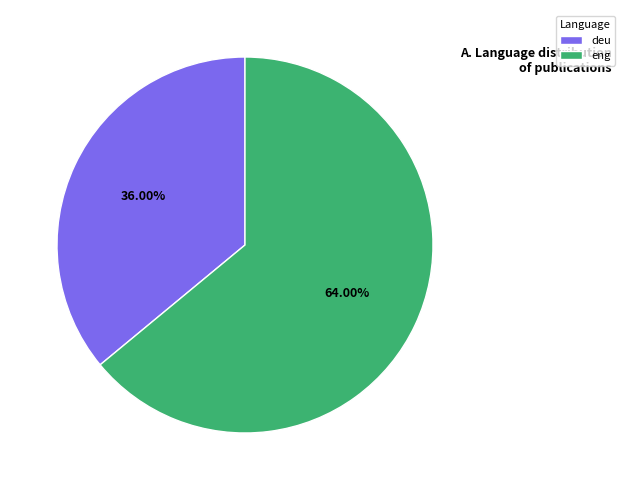

True or false: deu accounts for 64% of the total.

False